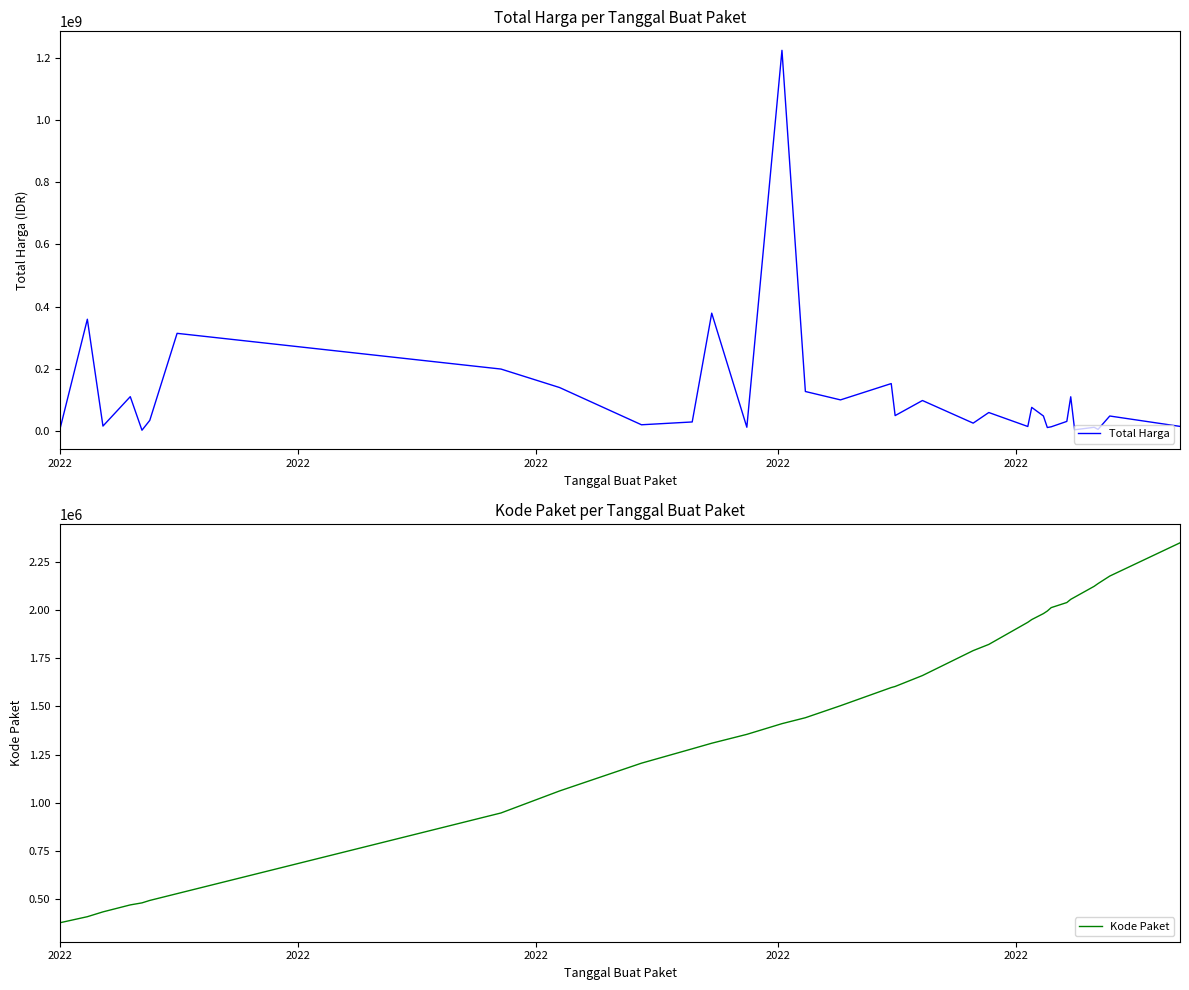

What is the difference between the highest and lowest values at 2022?

6557370